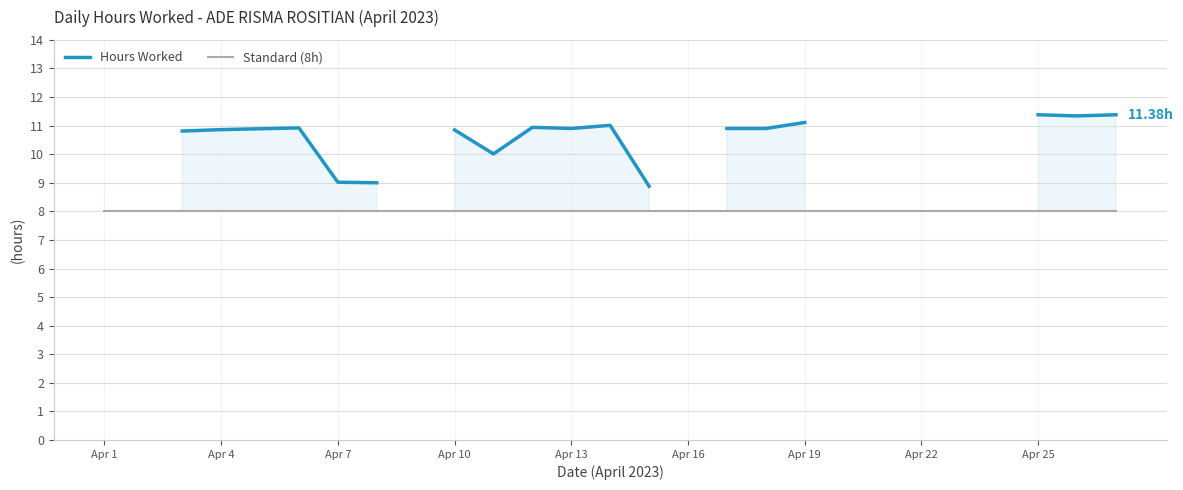

The Standard (8h) series shows 8.0 at Apr 22. True or false?

True